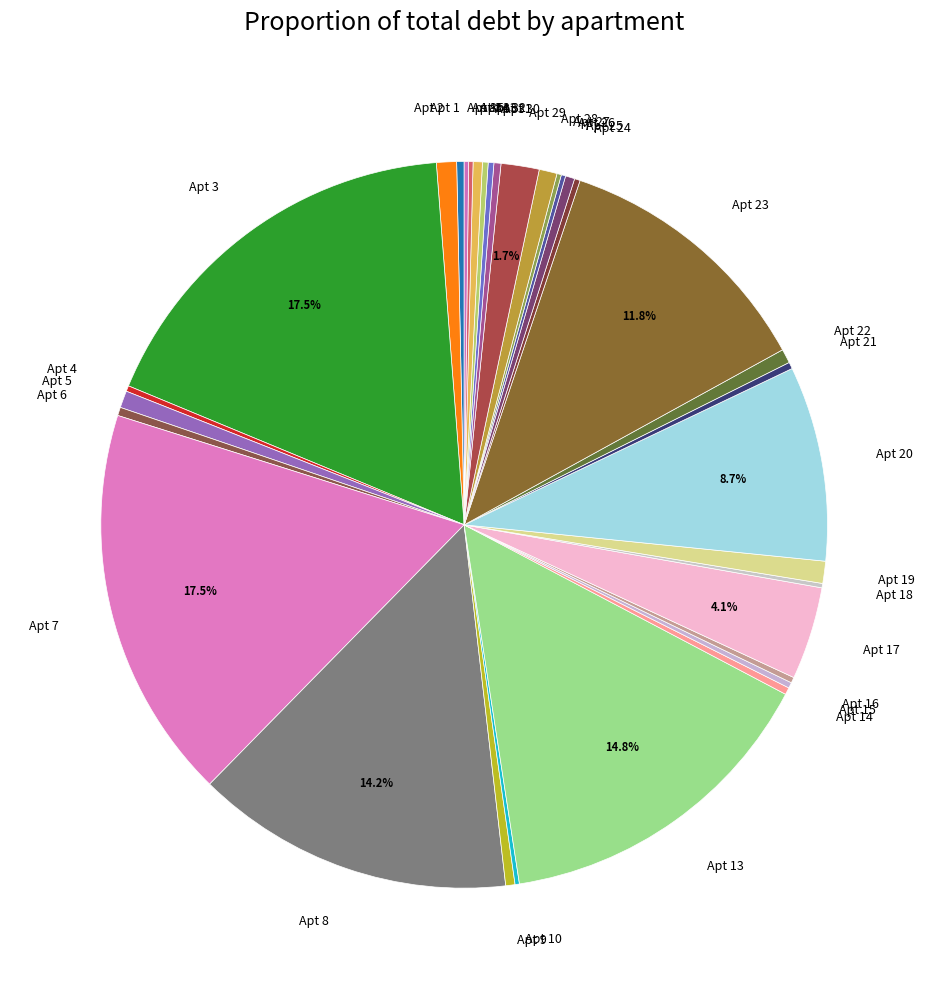

Which has a higher value, Apt 19 or Apt 21?

Apt 19